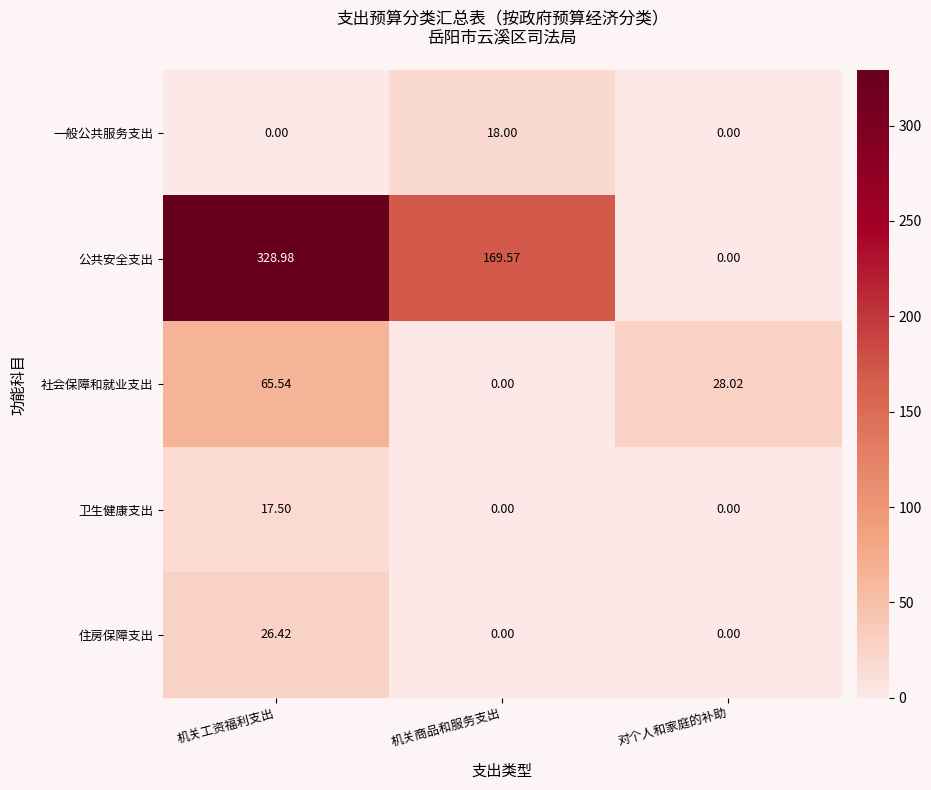

At which category does the chart reach its peak across all series?

机关工资福利支出